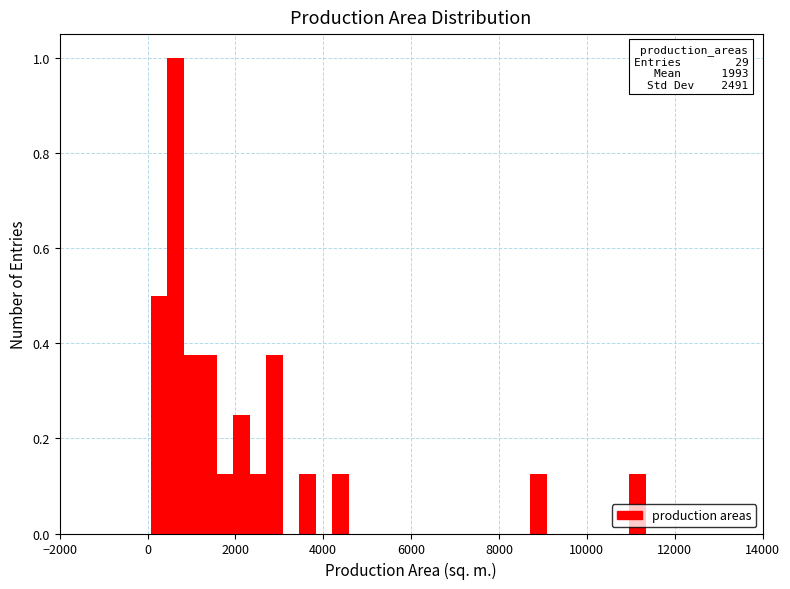

Around what value on the x-axis is the tallest bar? Give the approximate position of its centre, as read against the axis.

600